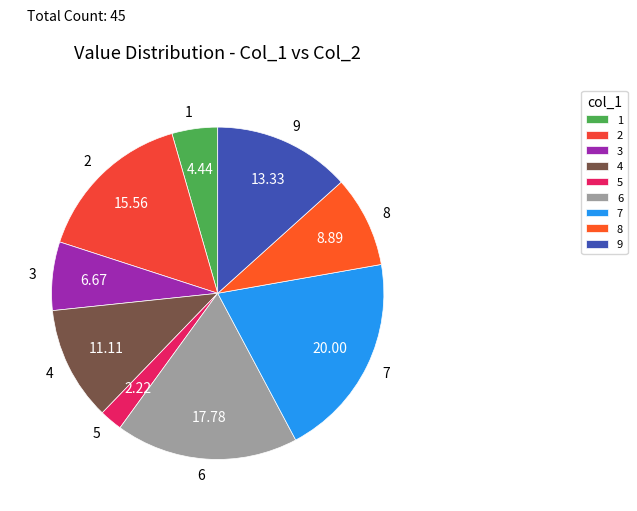

Approximately how many times larger is the value at 4 compared to 2?

0.7